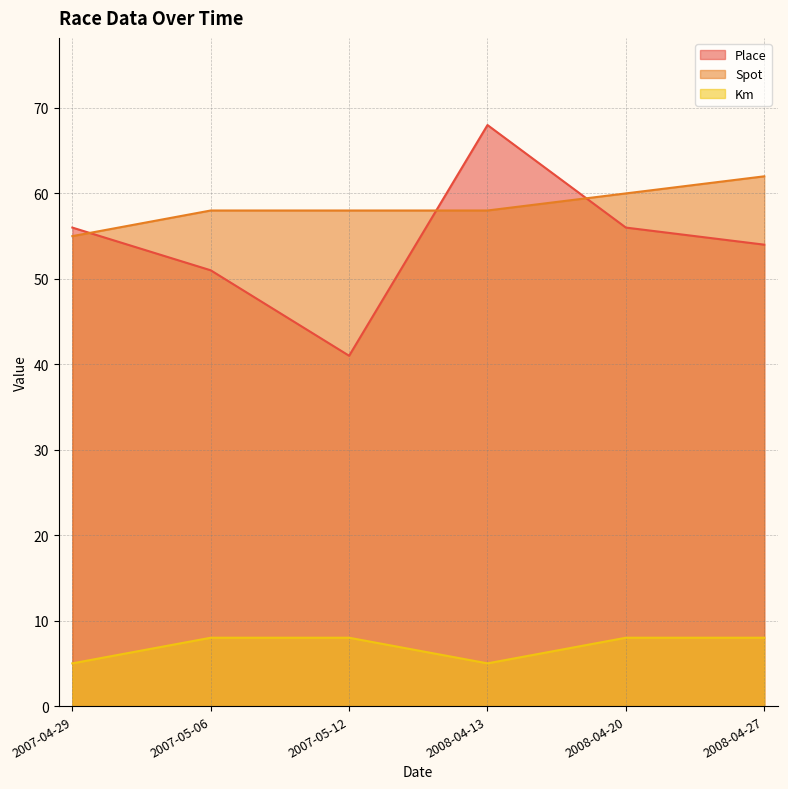

Is the value of Place at 2007-05-12 greater than the value of Spot at 2008-04-27?

No